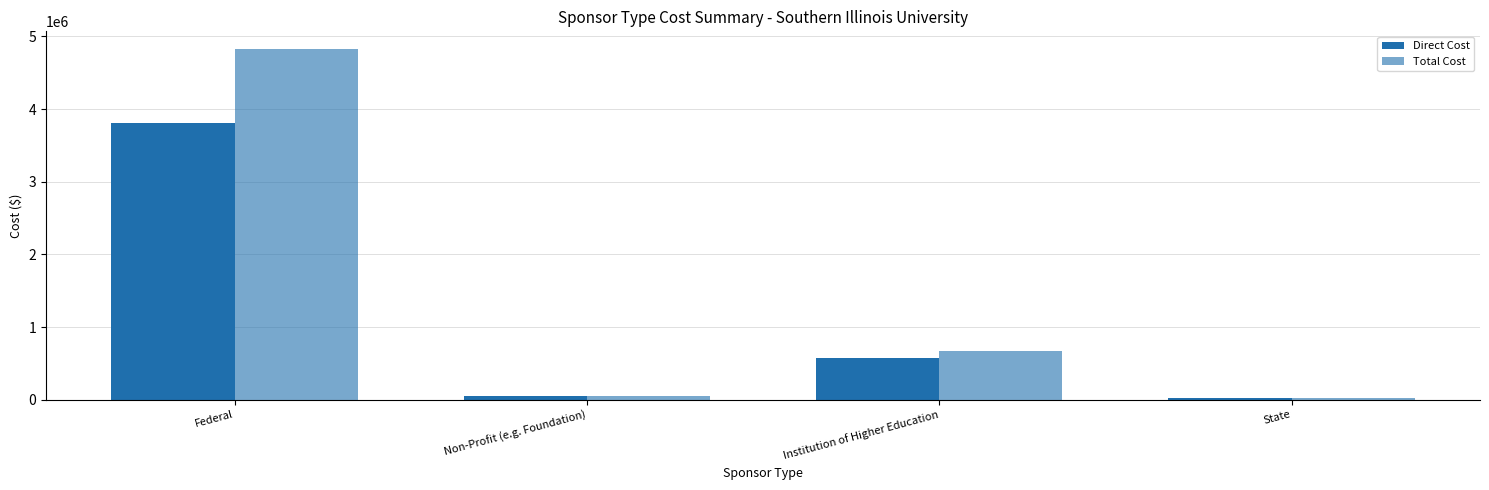

What is the lowest value of the Total Cost series?

25000